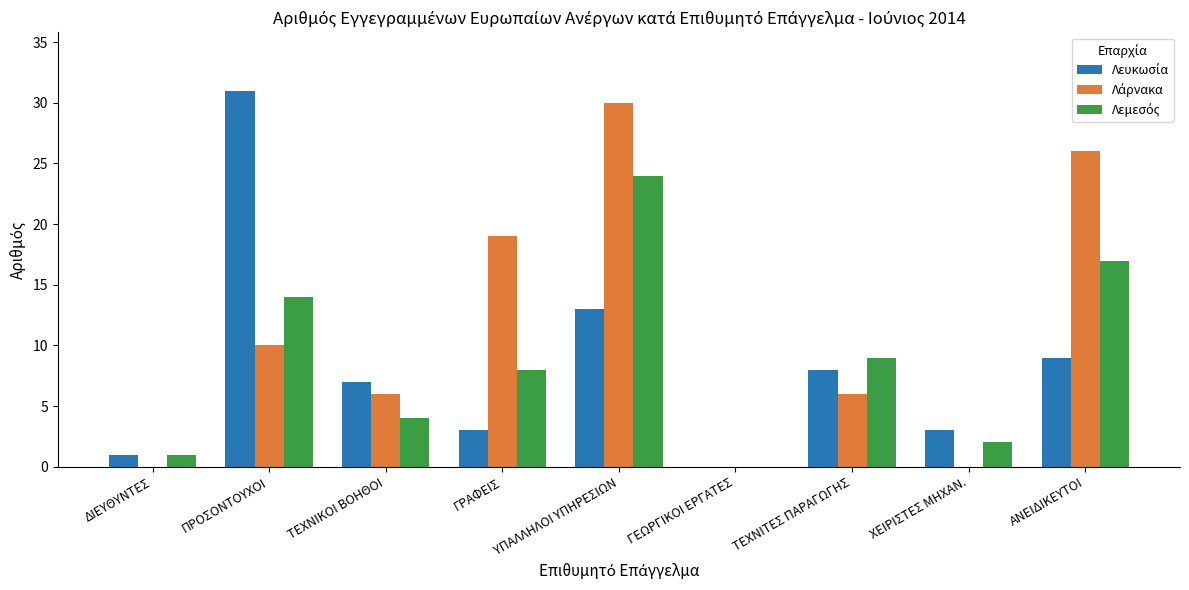

At which category is the sum across all series the highest?

ΥΠΑΛΛΗΛΟΙ ΥΠΗΡΕΣΙΩΝ